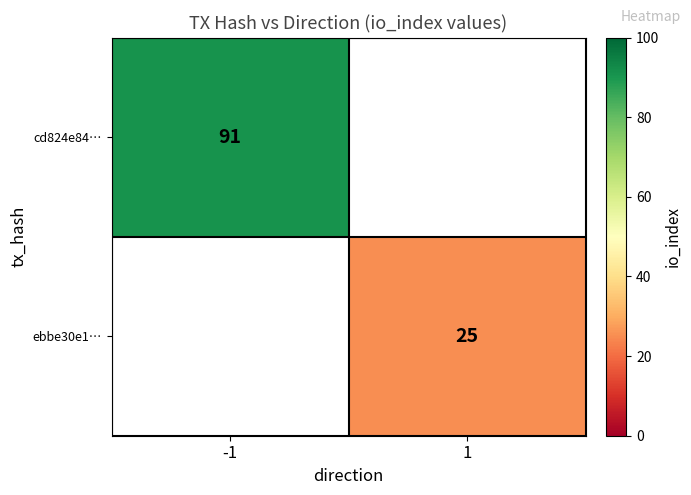

Is it true that ebbe30e1… equals 38.5 at 1?

False